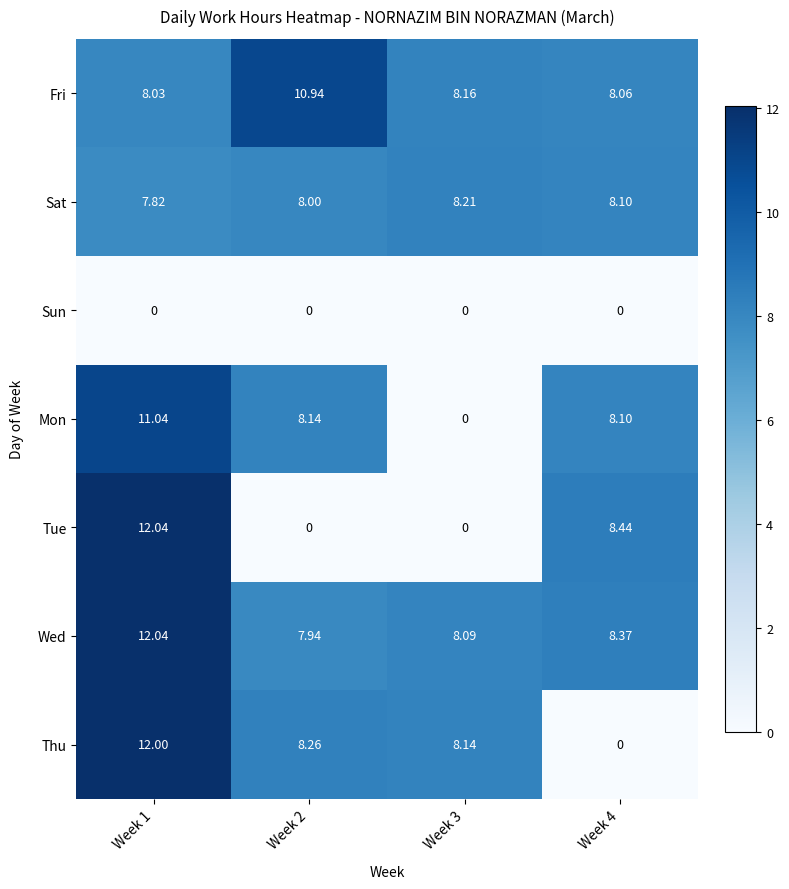

Which series changed the most between Week 2 and Week 4?

Tue